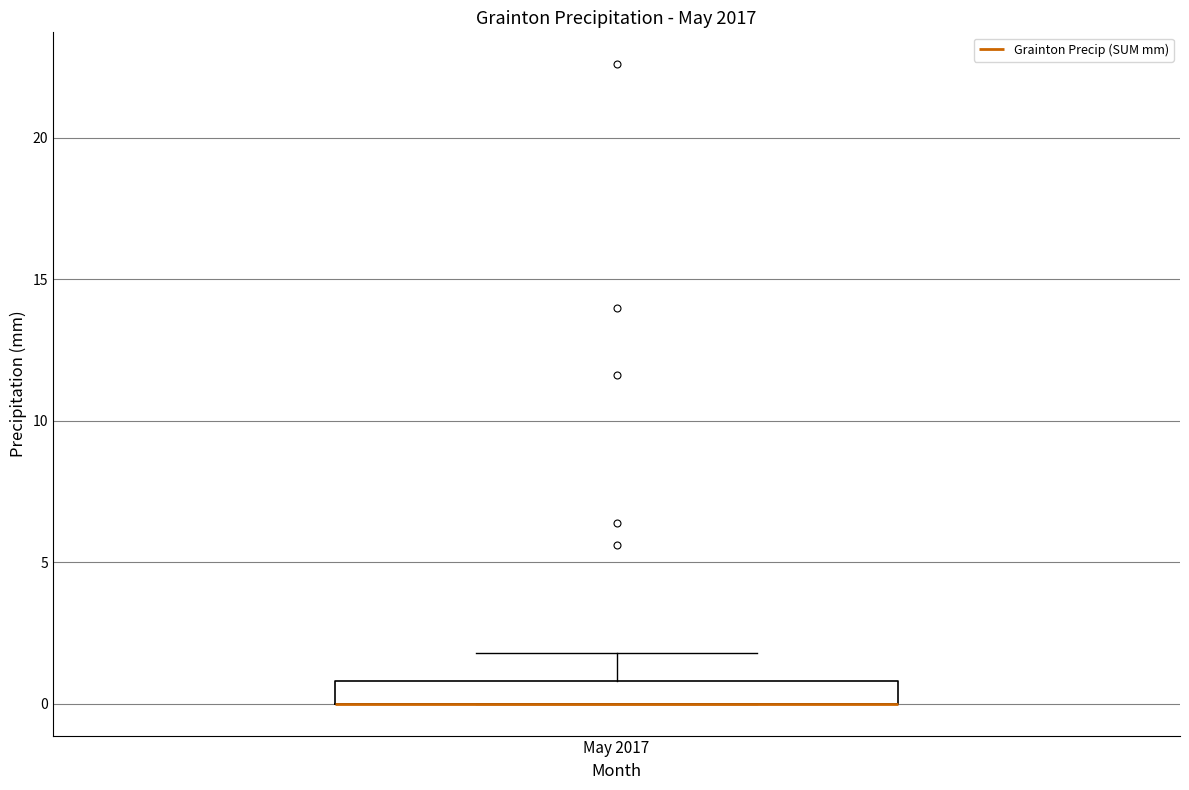

Read this box plot against the y-axis: the position of the median line, the range covered by the box, and the ends of both whiskers. The values are not printed on the chart, so give them approximately, as read against the axis.

median 0 (drawn on the box's lower edge), box 0 to 1, whiskers 0 to 2